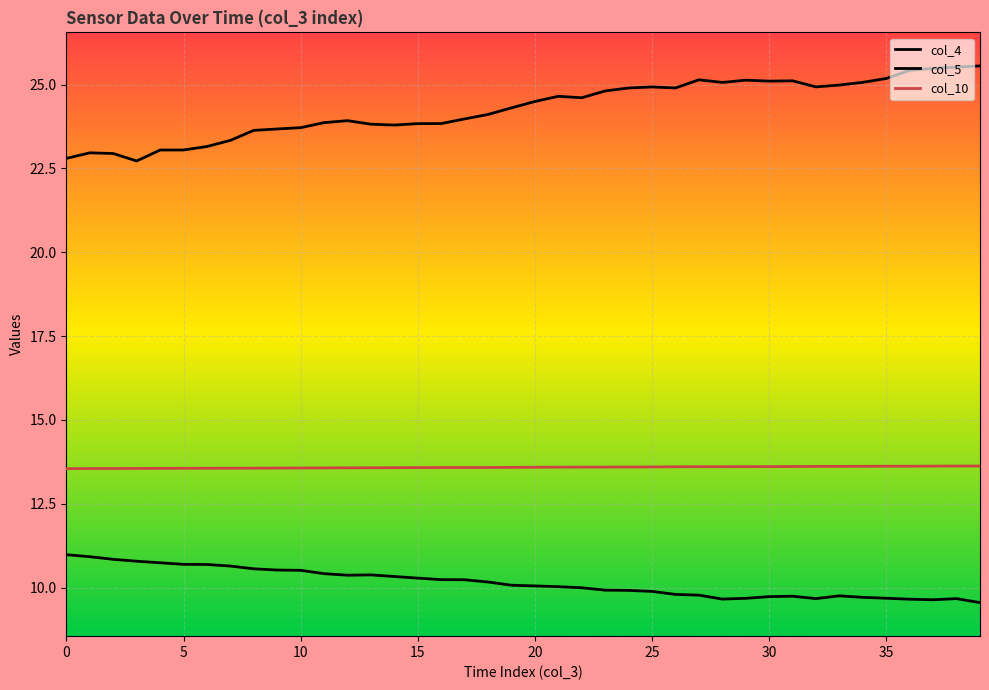

What is the average value of the col_5 series?

24.3